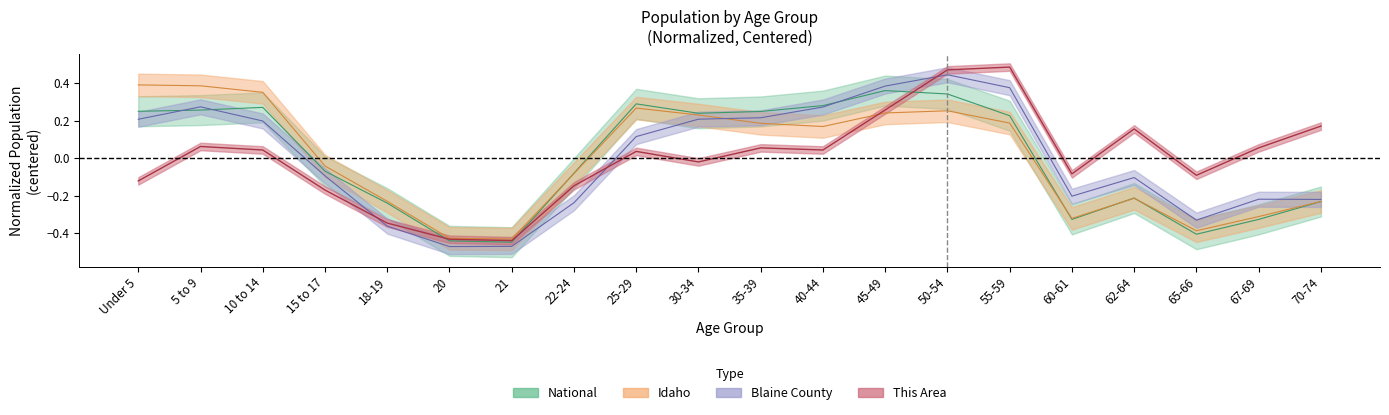

Where is the first local maximum for This Area?

5 to 9